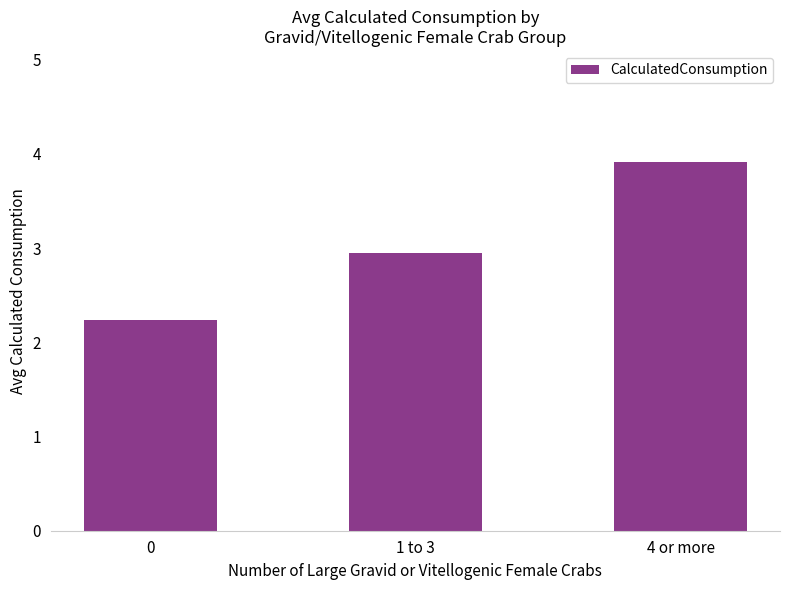

At which label is the value closest to 3?

1 to 3